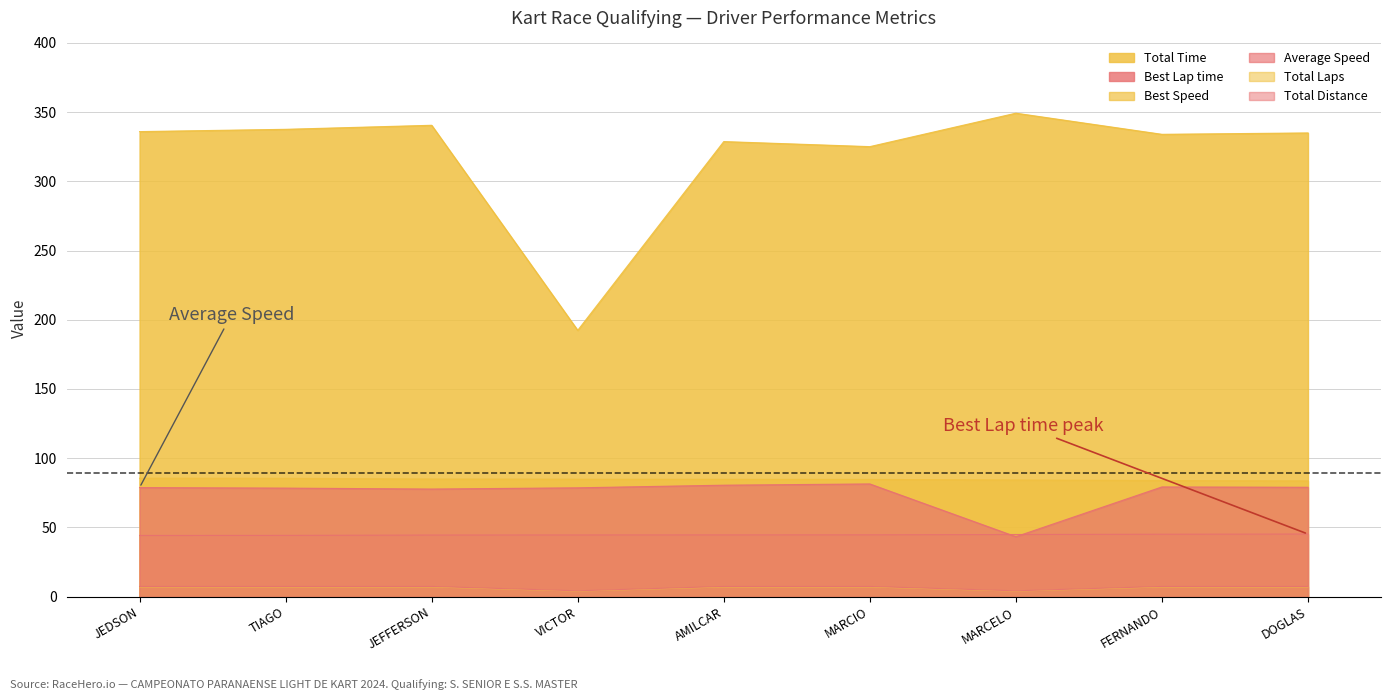

Is it true that Total Distance equals 4.2 at MARCELO?

True